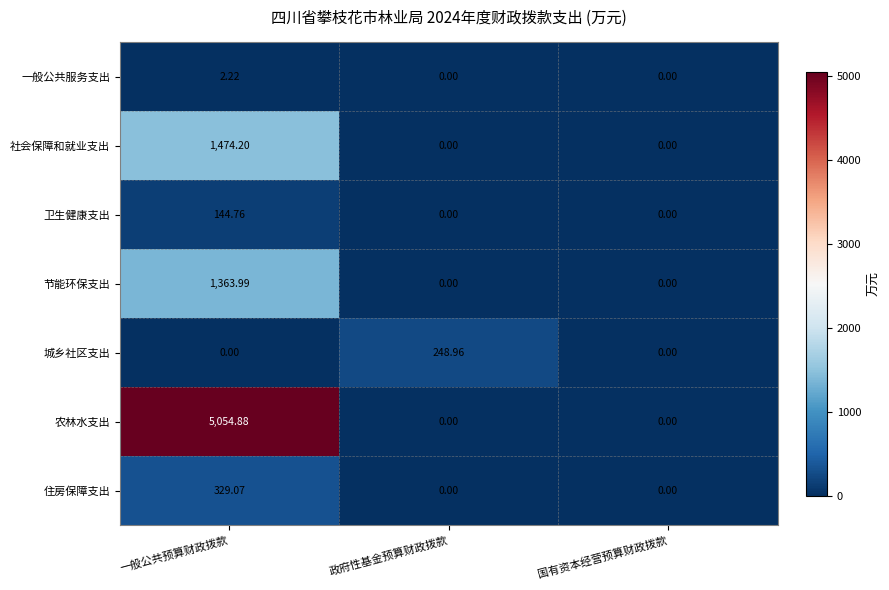

At 一般公共预算财政拨款, list the series in order from smallest to largest.

城乡社区支出, 一般公共服务支出, 卫生健康支出, 住房保障支出, 节能环保支出, 社会保障和就业支出, 农林水支出